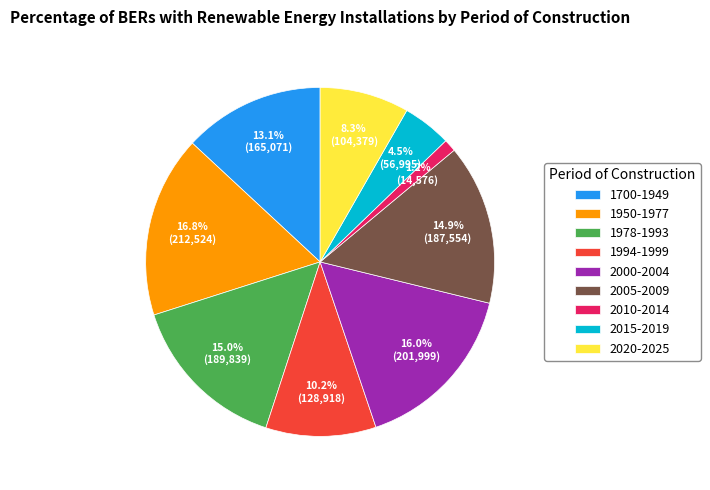

What percentage is the 1700-1949 slice, to the nearest percent?

13%